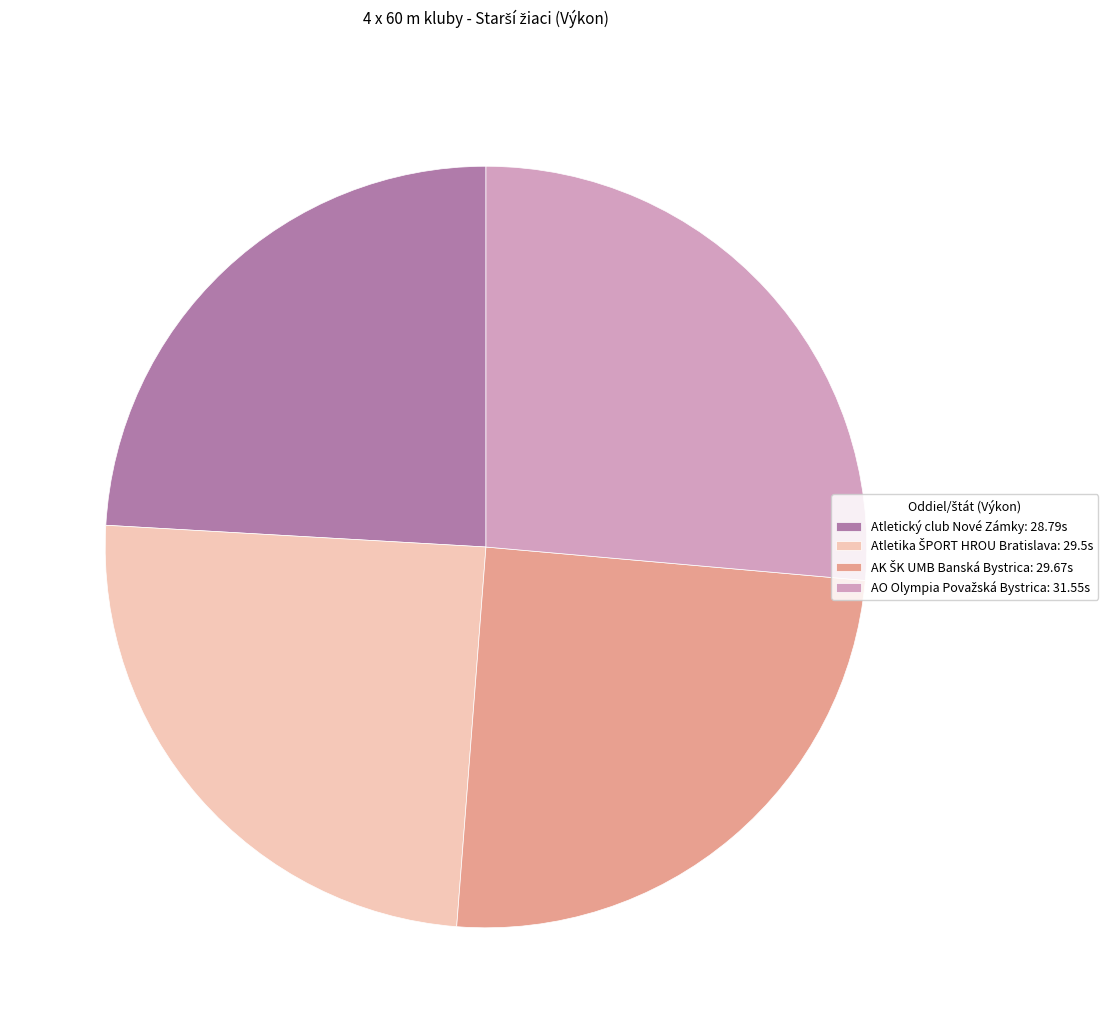

True or false: Atletický club Nové Zámky: 28.79s accounts for 15% of the total.

False